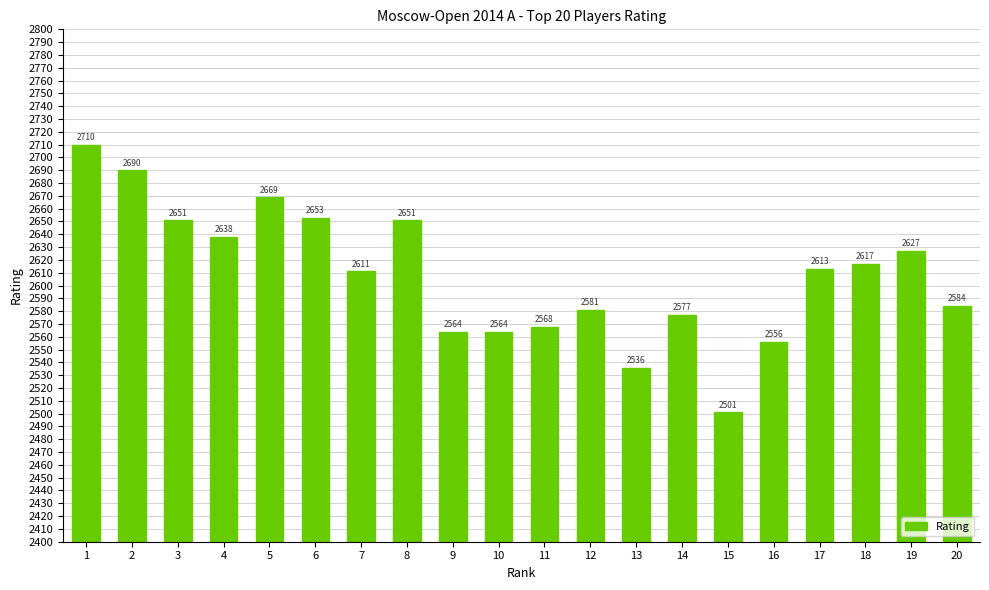

The chart shows a value of 2584 at 20. True or false?

True